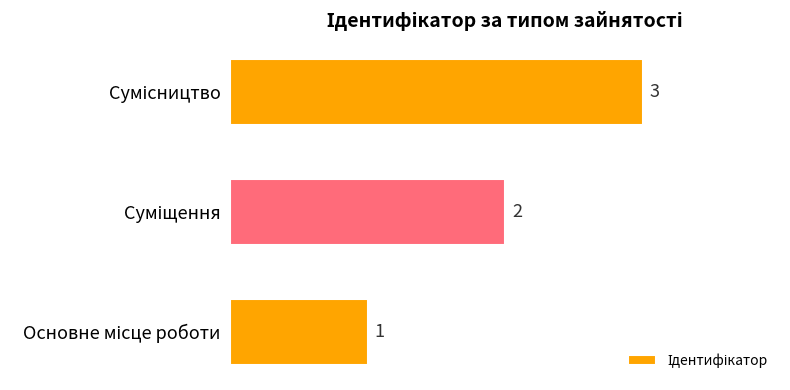

What is the sum of all values?

6